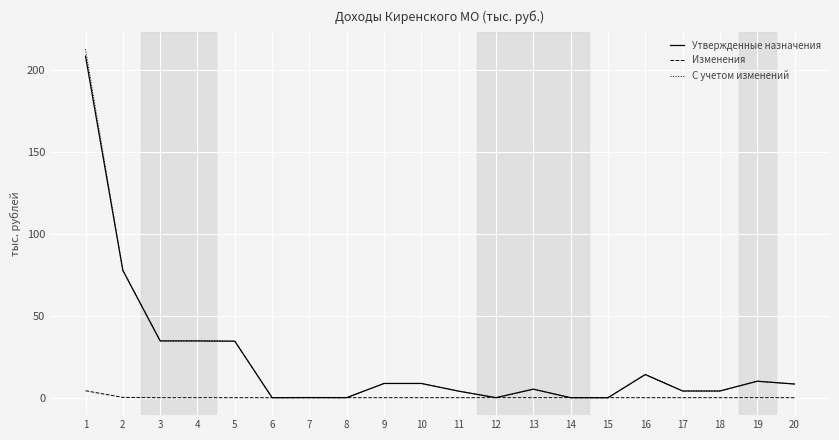

Is it true that С учетом изменений equals 0.0 at 15?

True